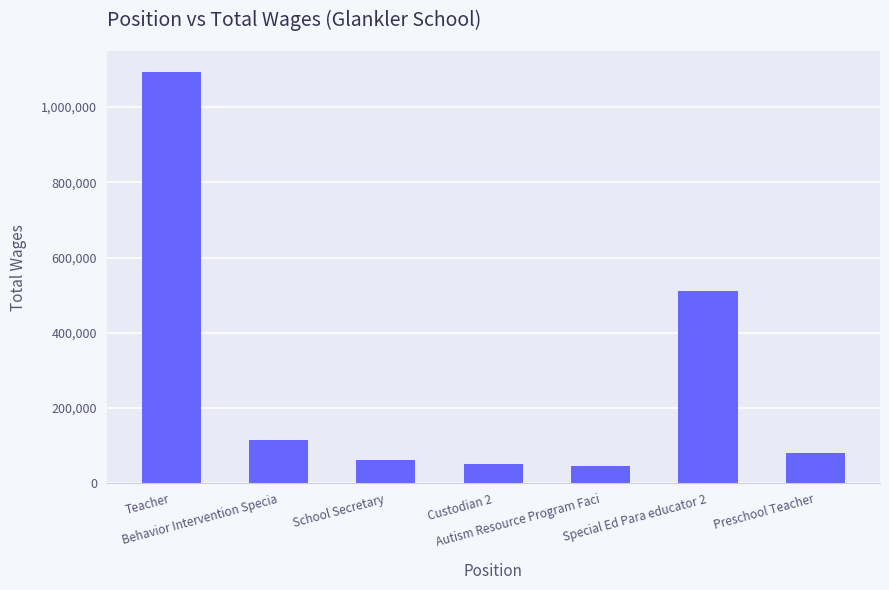

What is the approximate value at School Secretary?

61154